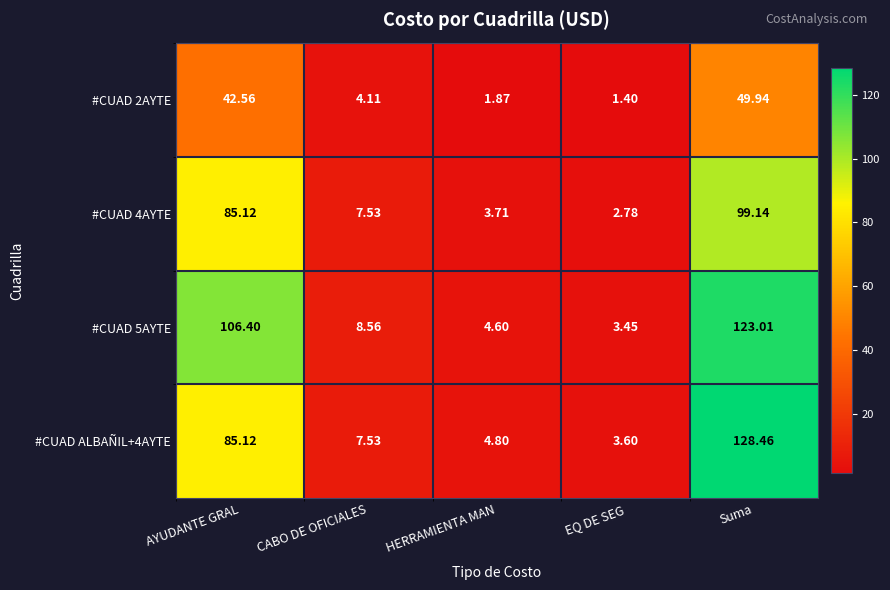

List the labels in order of #CUAD 4AYTE value, smallest first.

EQ DE SEG, HERRAMIENTA MAN, CABO DE OFICIALES, AYUDANTE GRAL, Suma